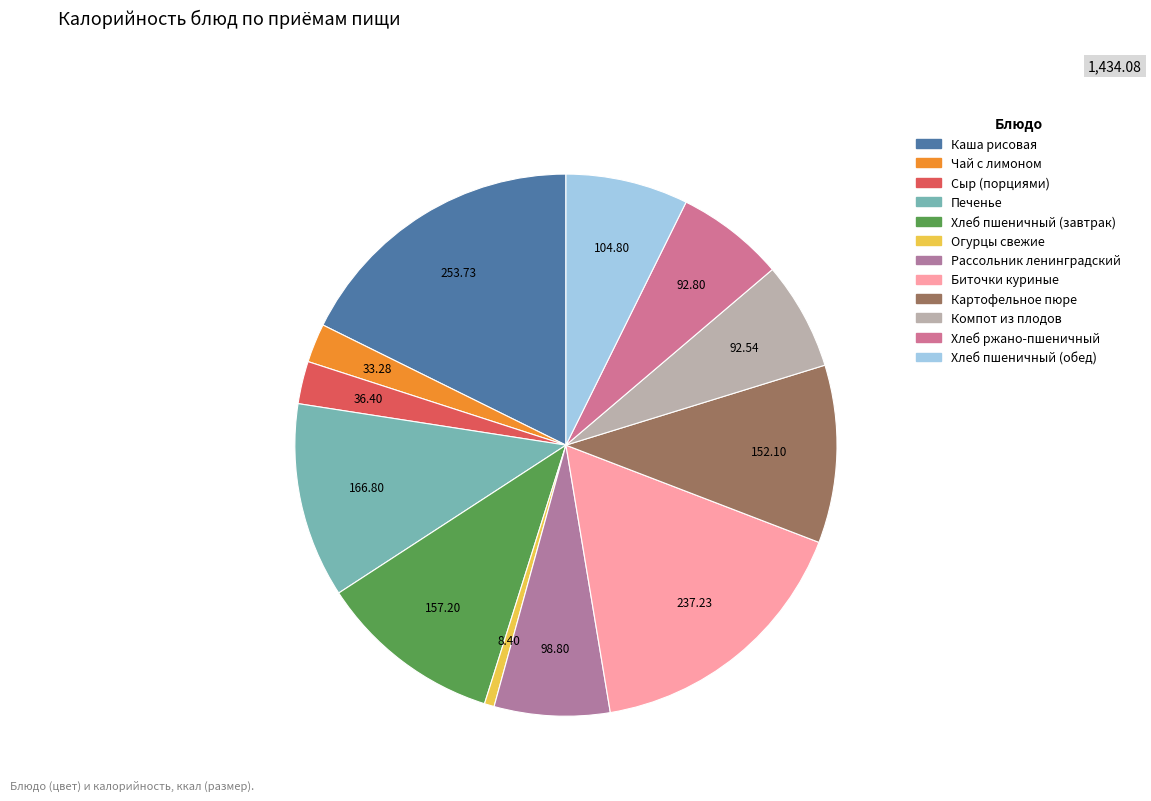

Is it true that Компот из плодов is 1% of the pie?

False